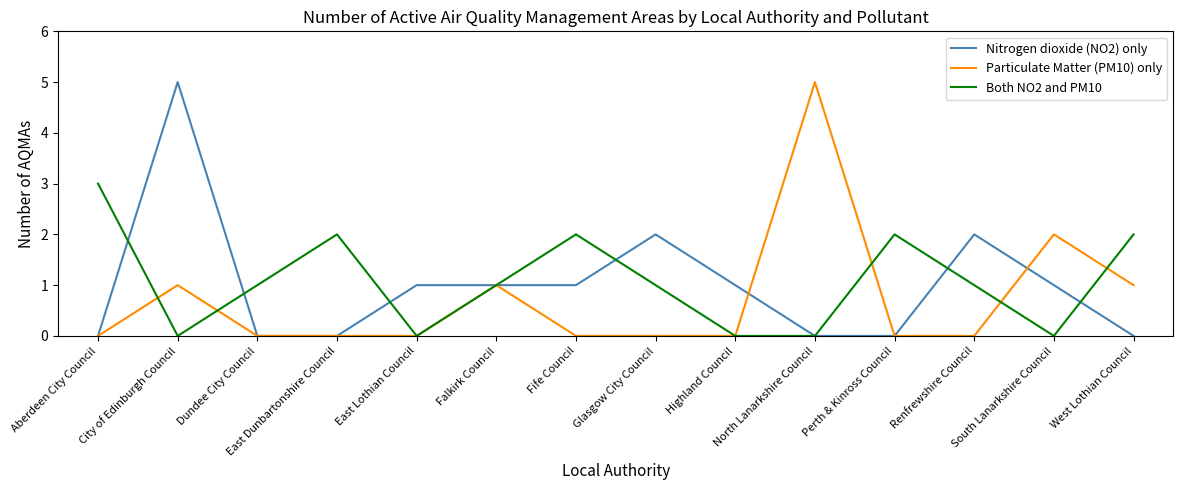

Is the value of Nitrogen dioxide (NO2) only at Dundee City Council greater than the value of Particulate Matter (PM10) only at Falkirk Council?

No